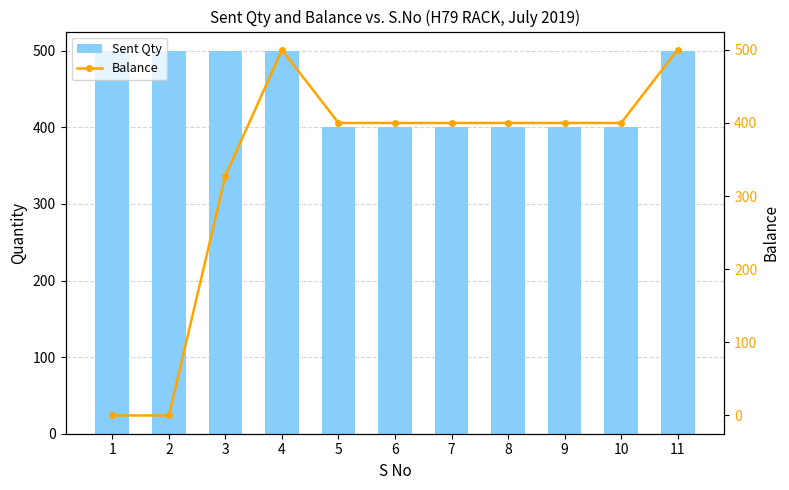

What is the sum of all Balance values?

3728